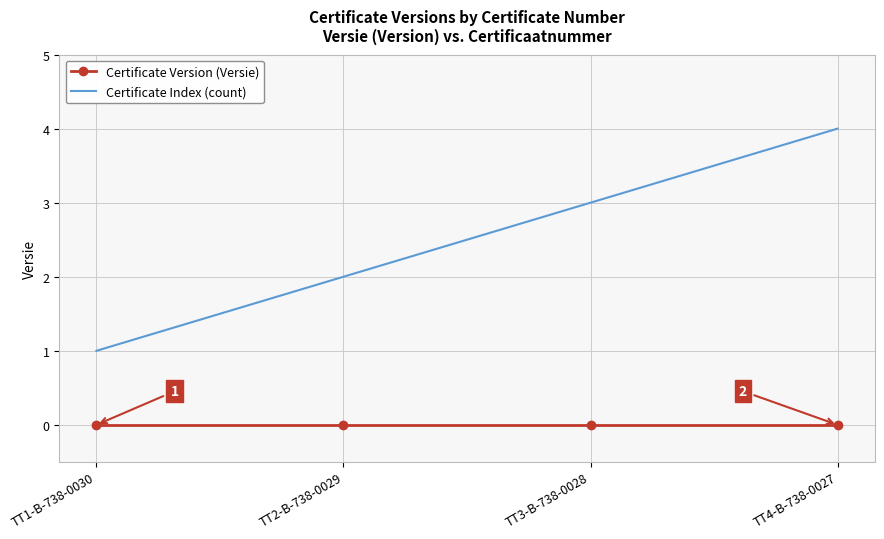

List the series in order of their overall mean, lowest first.

Certificate Version (Versie), Certificate Index (count)